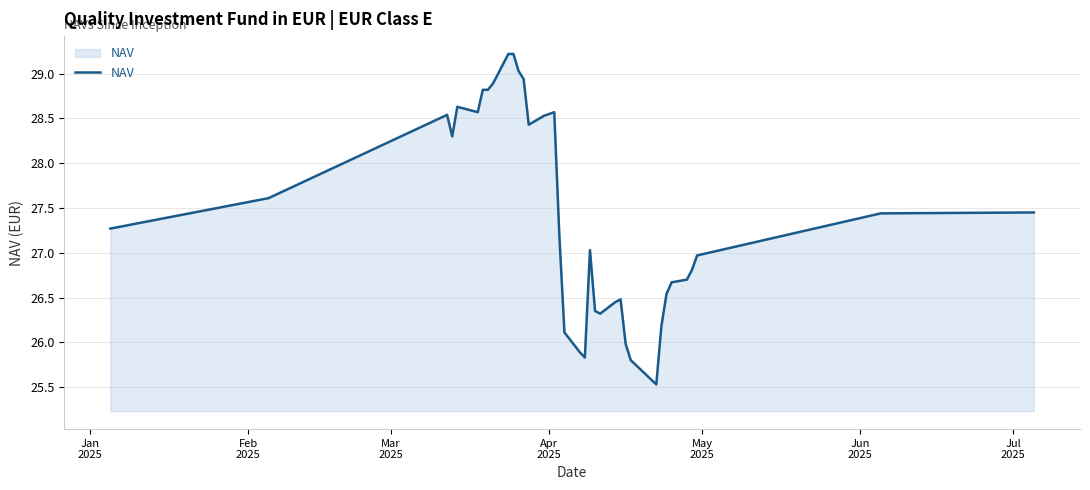

What is the minimum value shown in the chart?

25.5